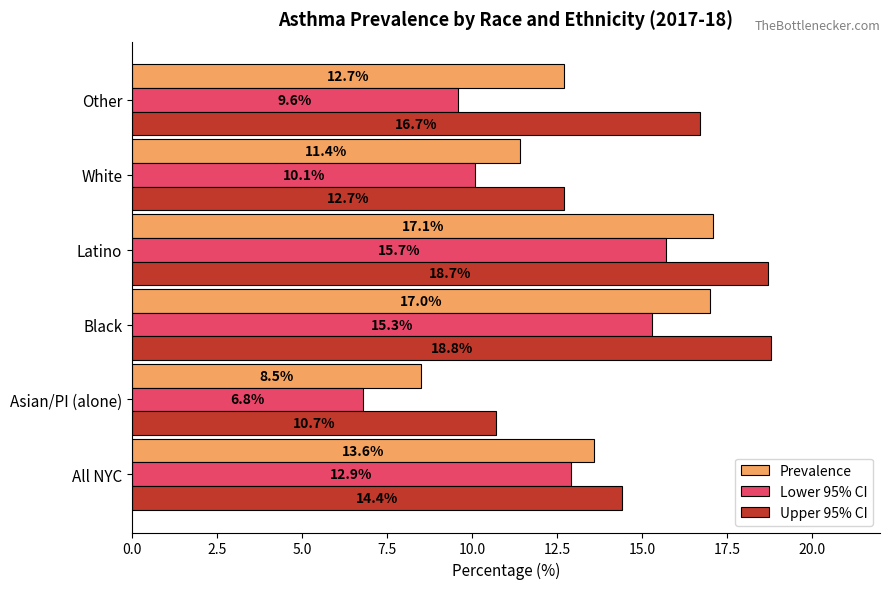

What is the minimum value shown in the chart?

6.8